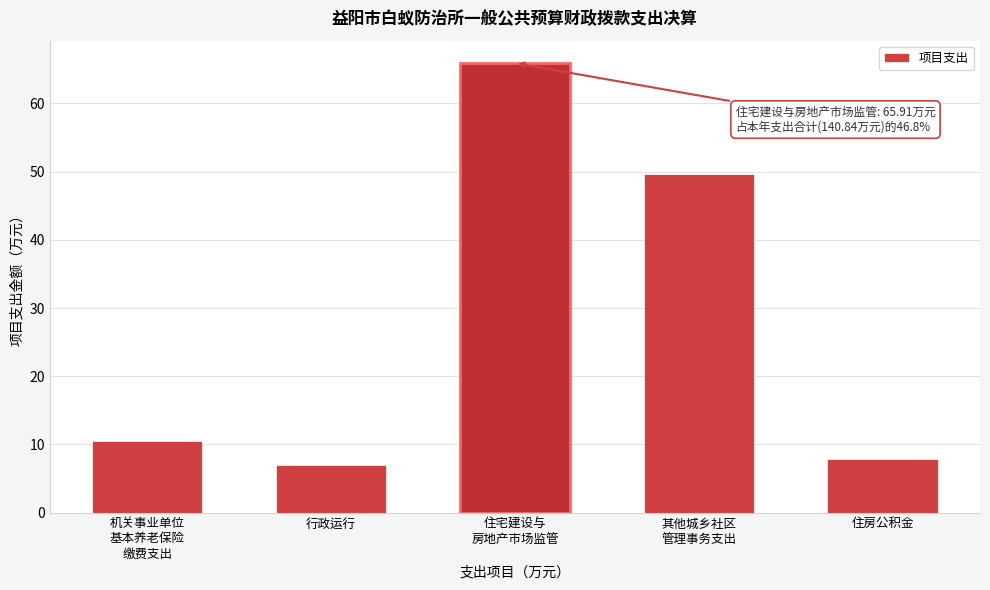

What is the difference between the maximum and minimum values?

59.0